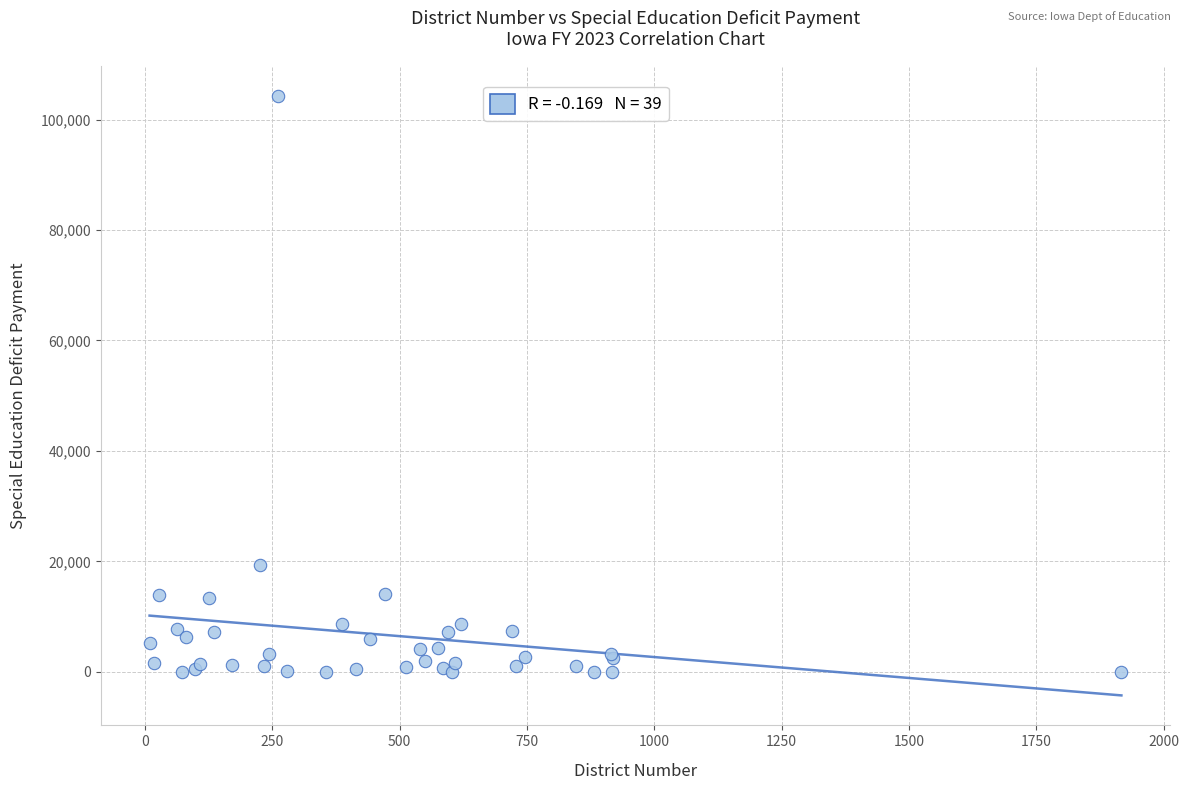

What Y value in the scatter plot is closest to 52165?

19251